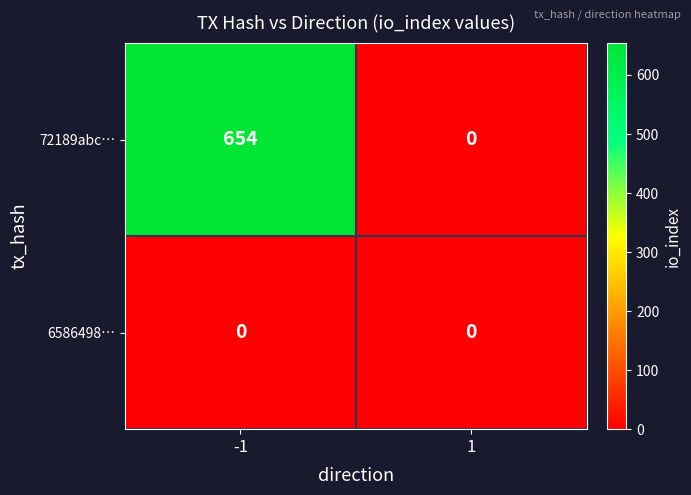

Reading left to right, transcribe all the data shown in this chart.

72189abc…: -1=654	1=0
6586498…: -1=0	1=0